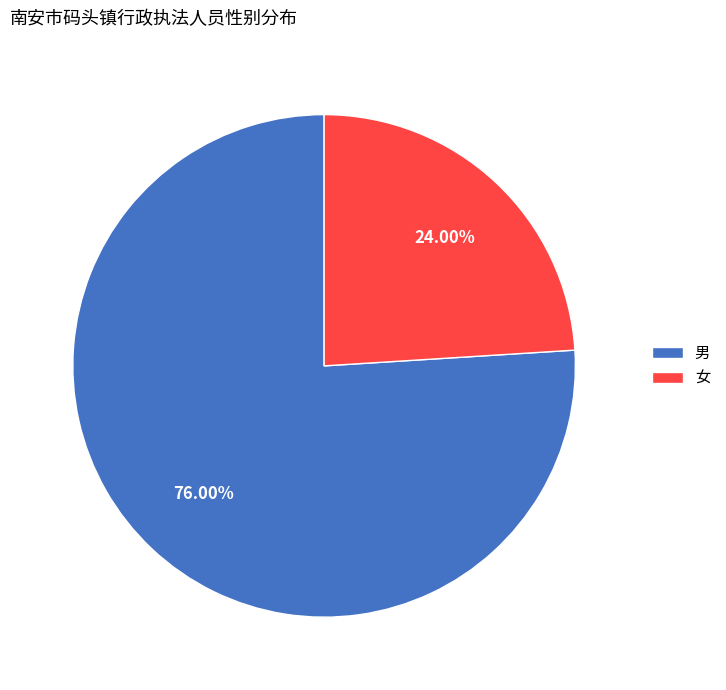

To the nearest percent, what percentage of the pie is 男?

76%